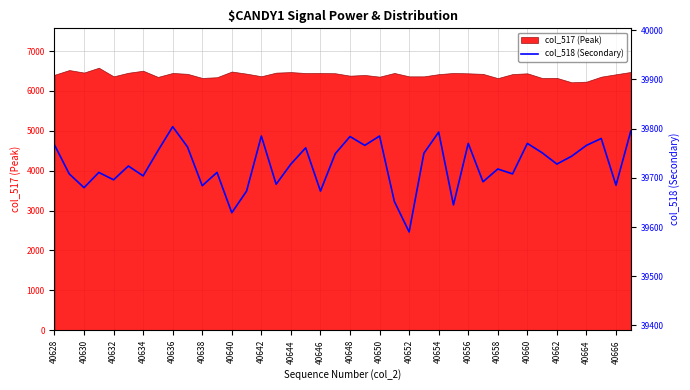

Does the chart display data point markers on the line(s)?

No